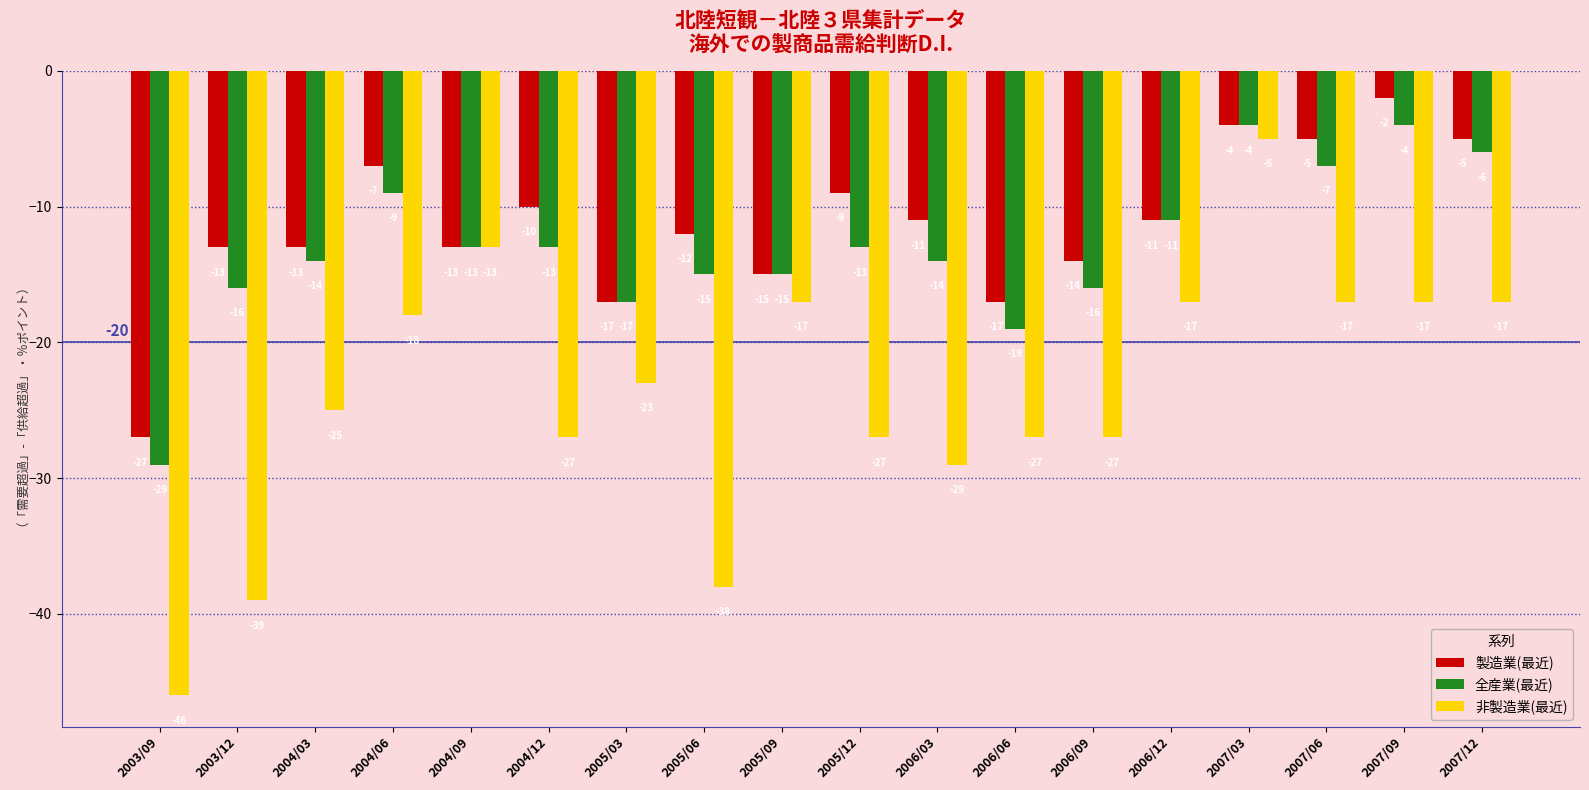

Which category has the lowest value across all series?

2003/09